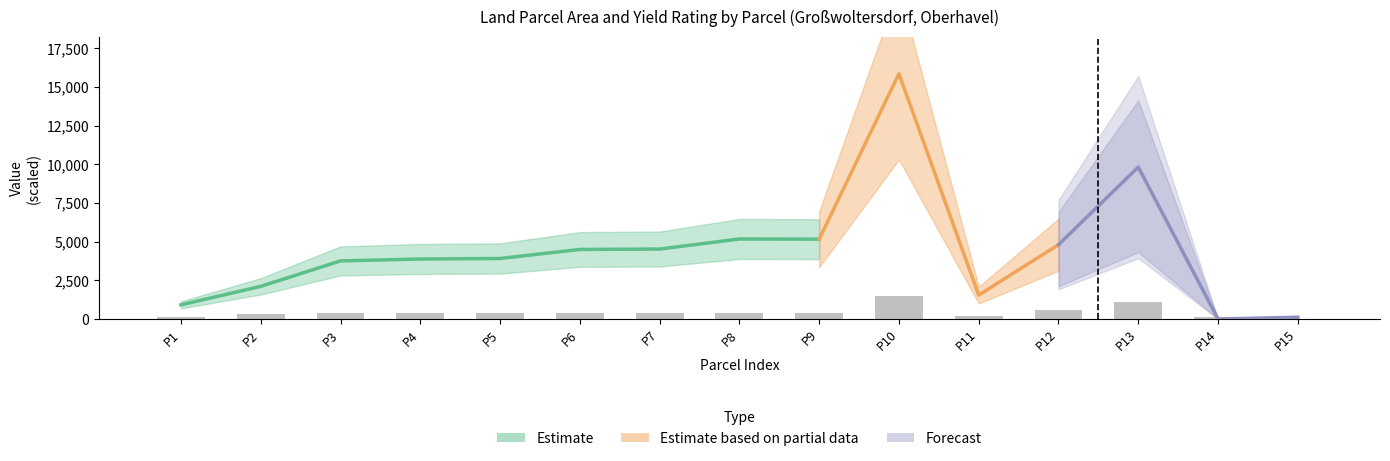

How many bars are there in total?

15